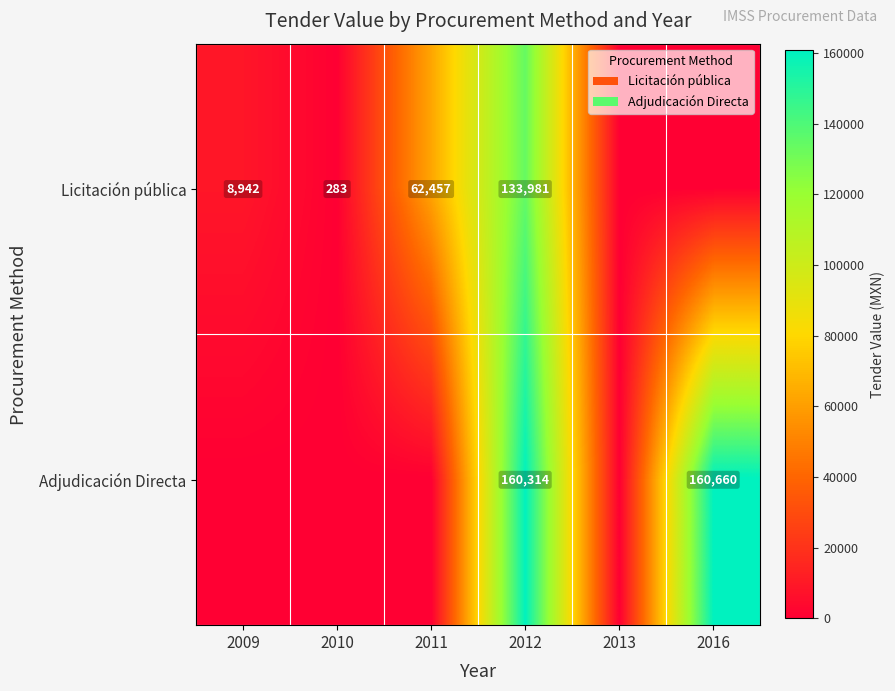

The Adjudicación Directa series shows 277397.6 at 2012. True or false?

False